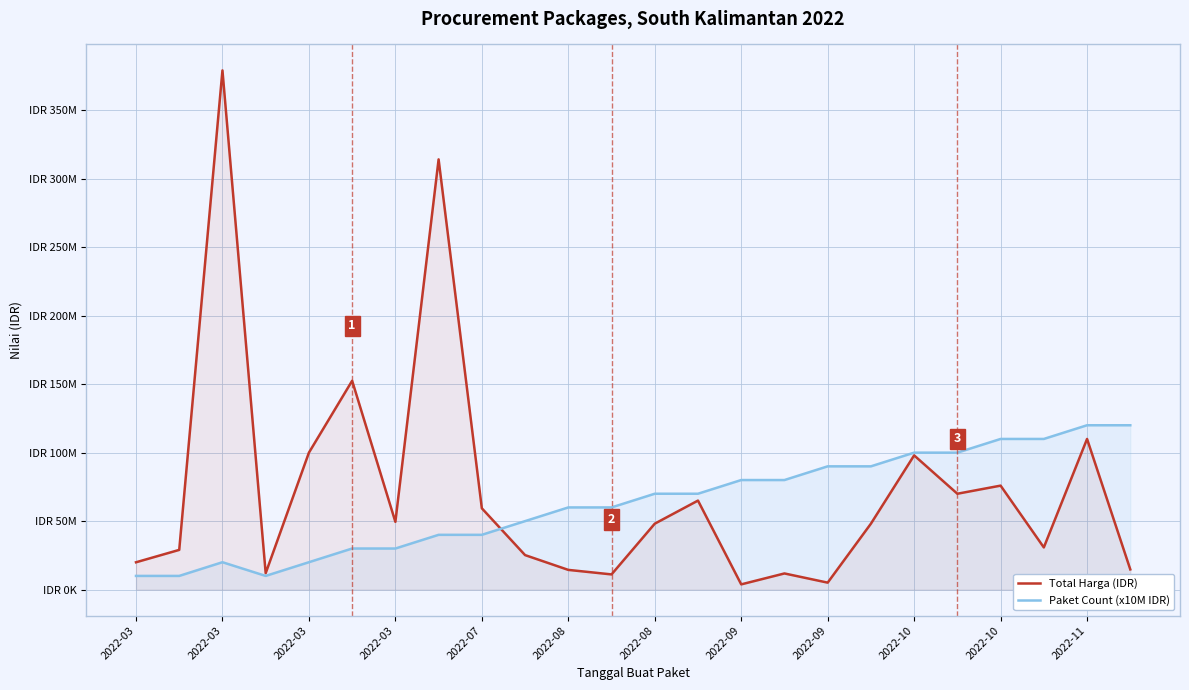

Which series has the largest total across all categories?

Total Harga (IDR)